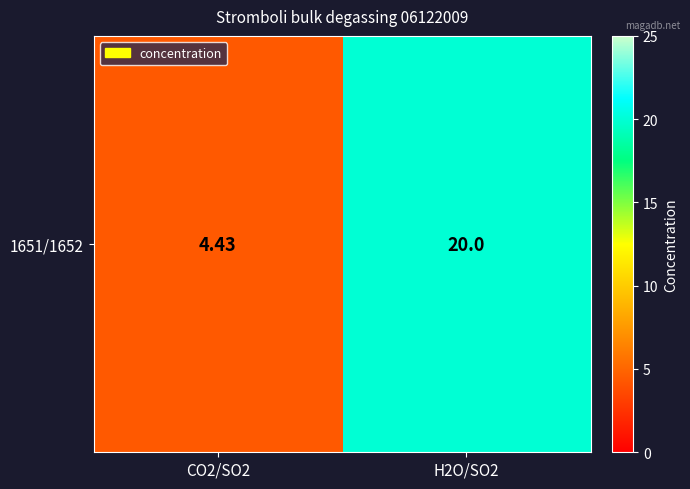

What is the sum of all values?

24.4